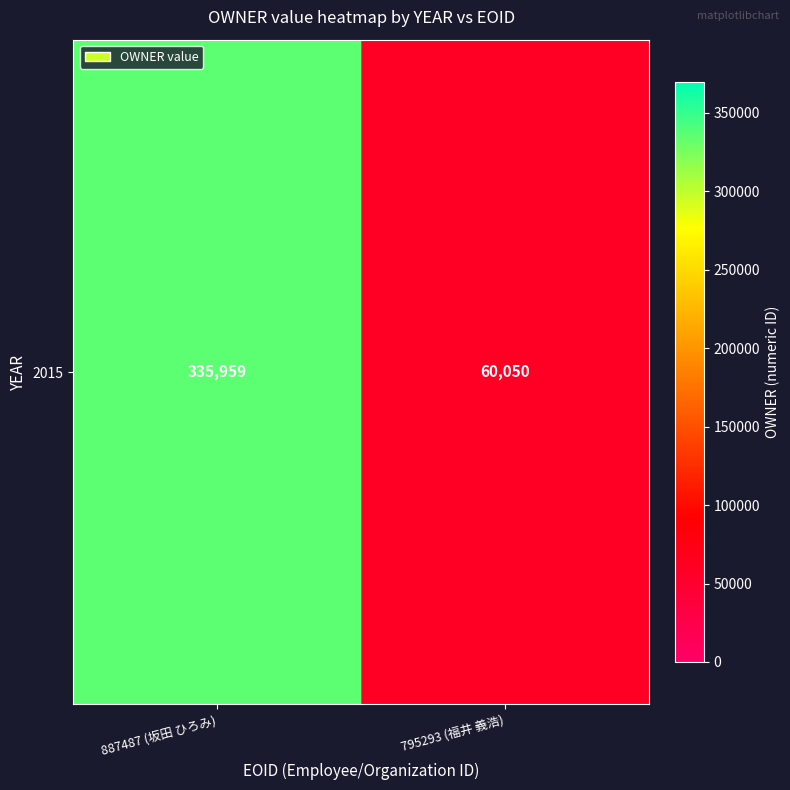

What is the change in value from 887487 (坂田 ひろみ) to 795293 (福井 義浩)?

-275909